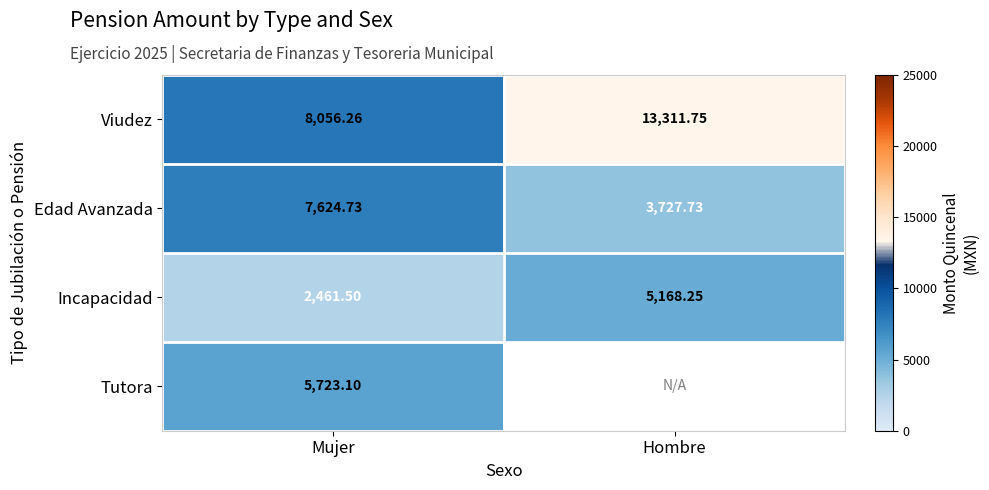

Where does the Viudez series first go above 13311?

Hombre